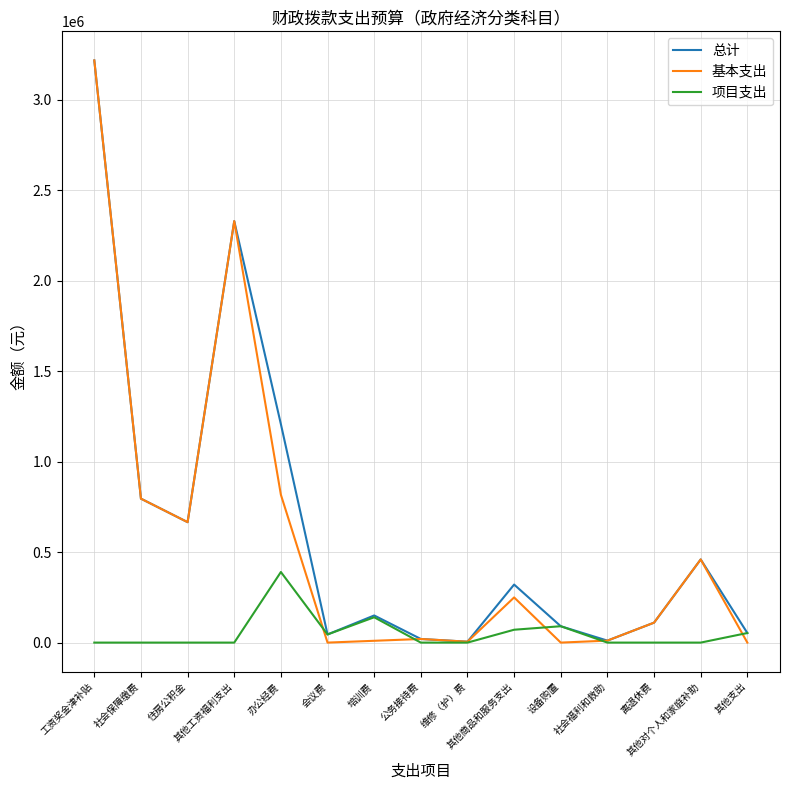

What is the average value of the 项目支出 series?

52646.7